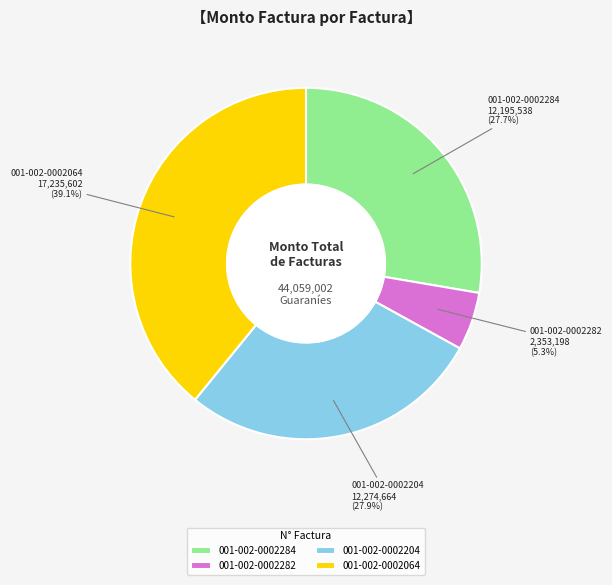

True or false: 001-002-0002282 accounts for 18% of the total.

False